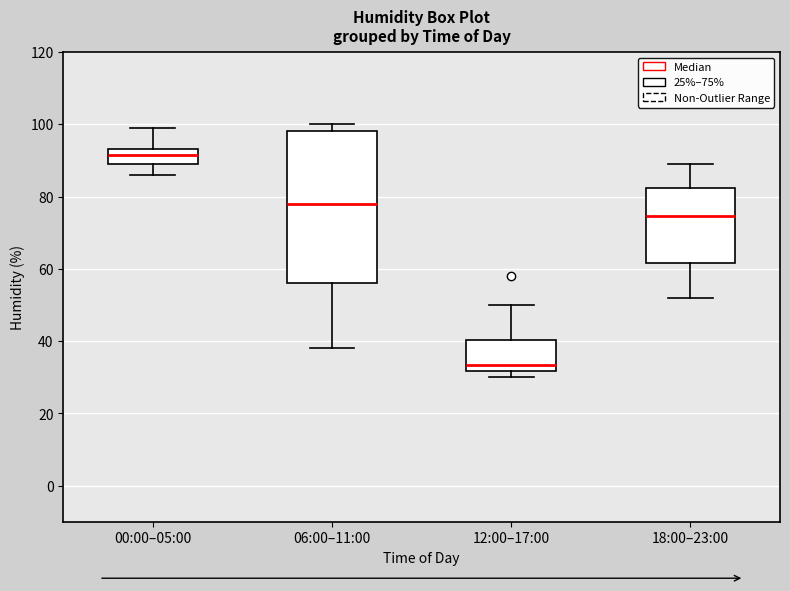

Where is the lower edge of the box for 06:00–11:00 on the y-axis? The values are not printed on the chart, so give them approximately, as read against the axis.

56